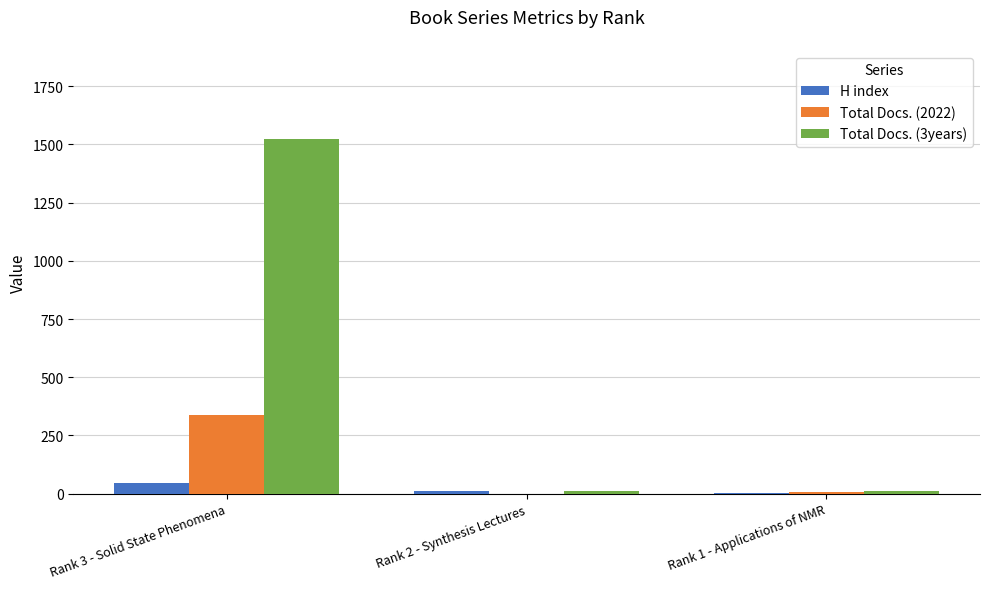

Does the chart contain stacked bars?

No